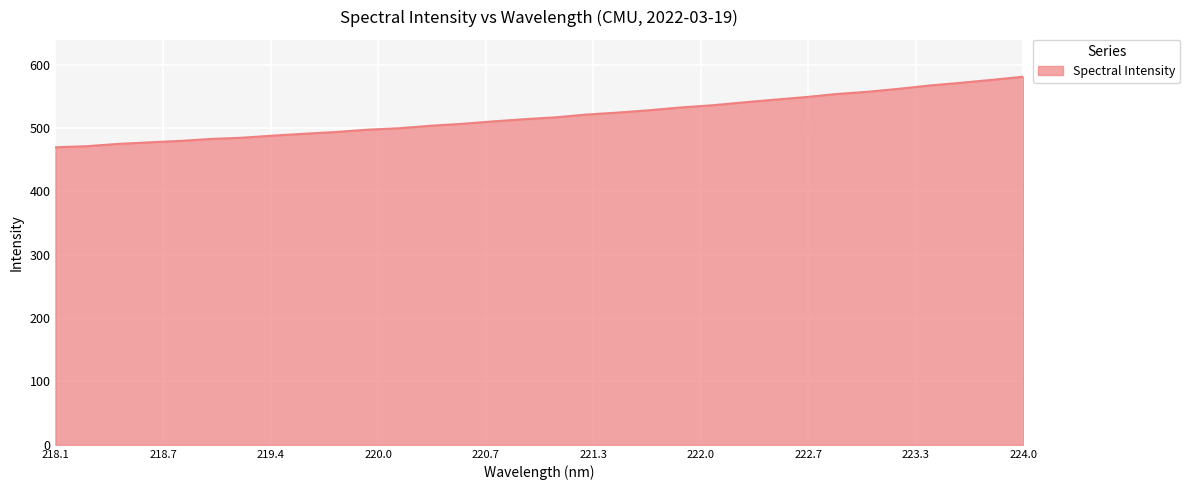

What is the sum of all values?

16609.4